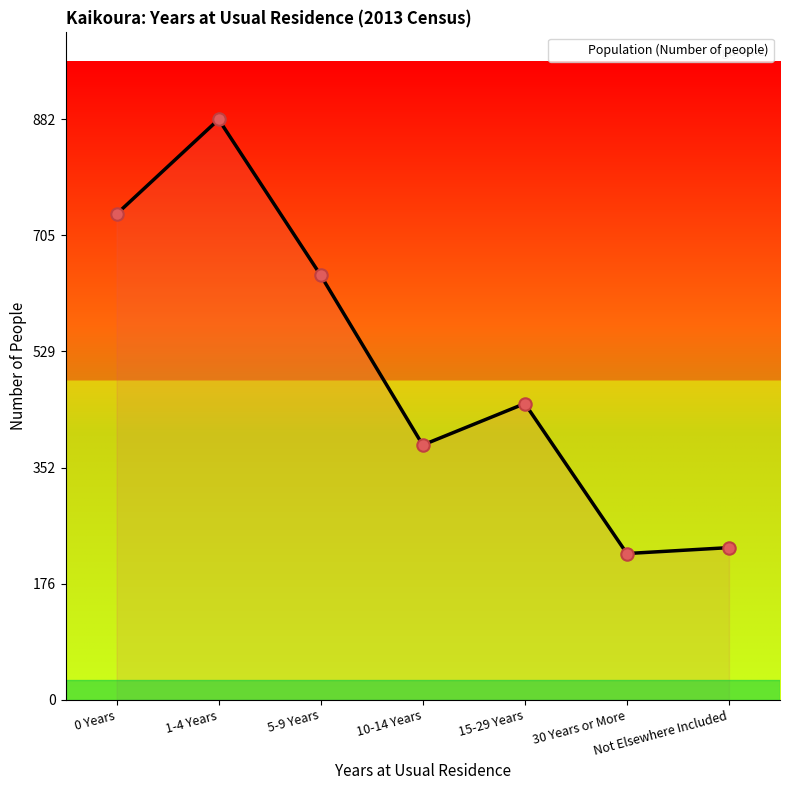

What is the change in value from 0 Years to Not Elsewhere Included?

-507